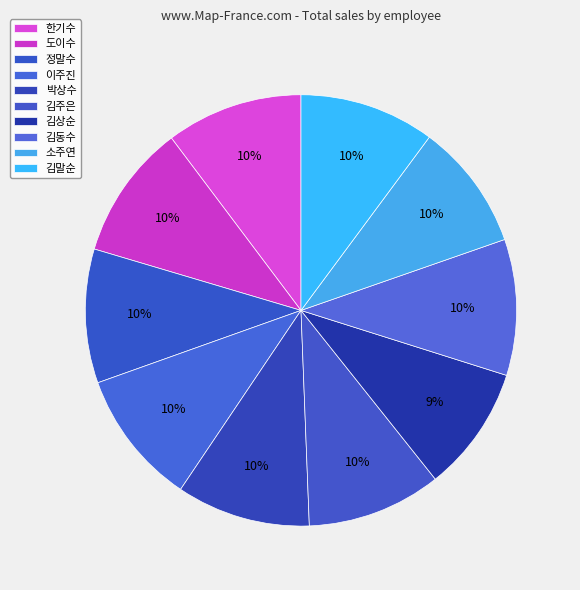

How many slices are in this pie chart?

10